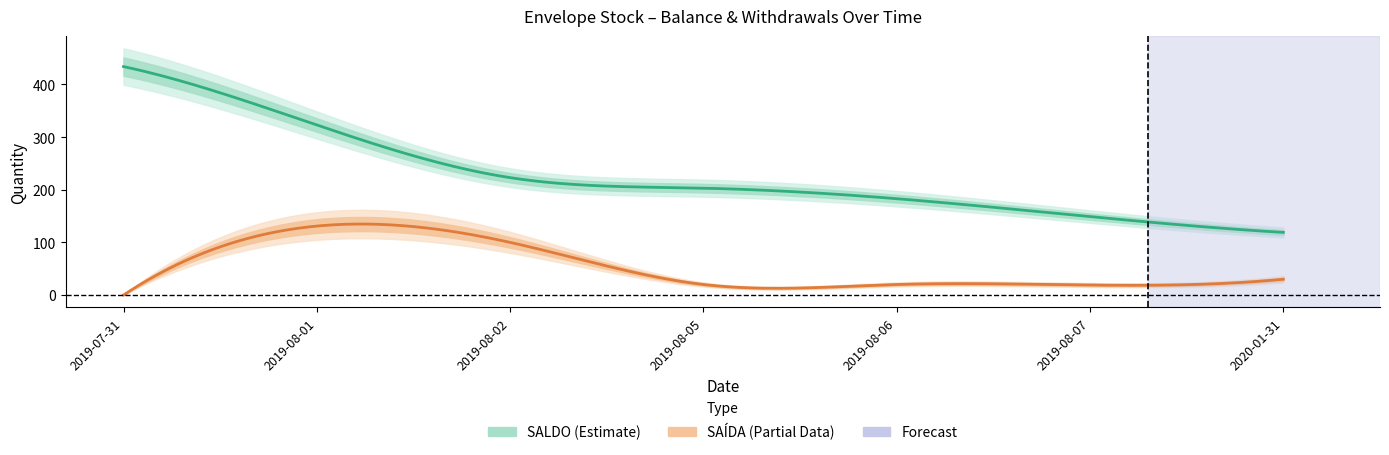

True or false: SALDO has a value of 205 at 2019-08-07.

False